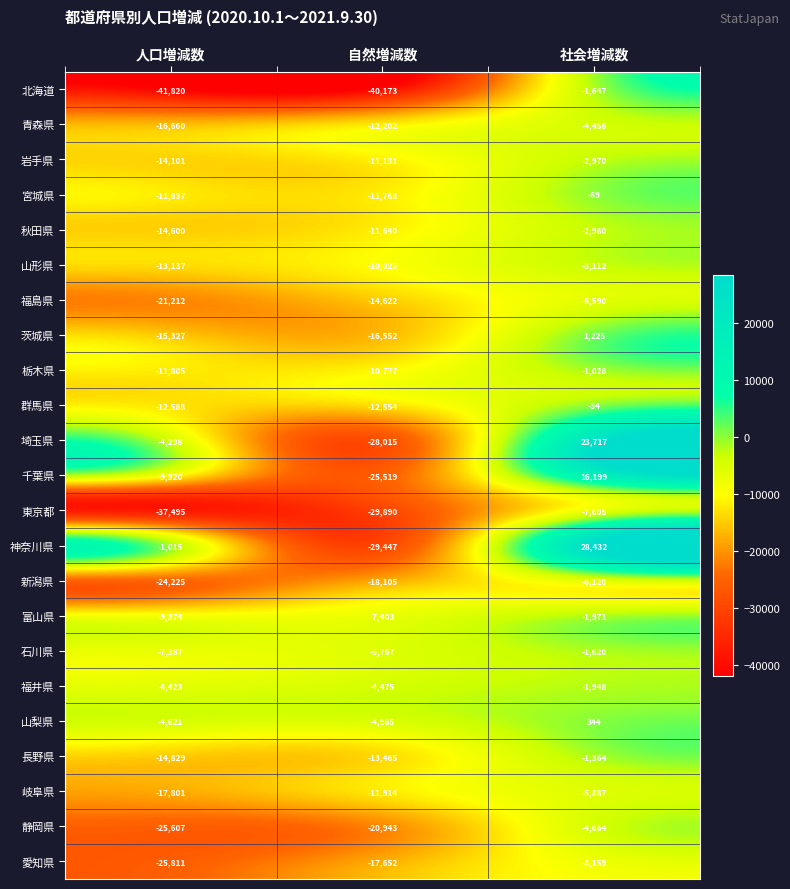

Is the value of 新潟県 at 社会増減数 greater than the value of 岐阜県 at 人口増減数?

Yes